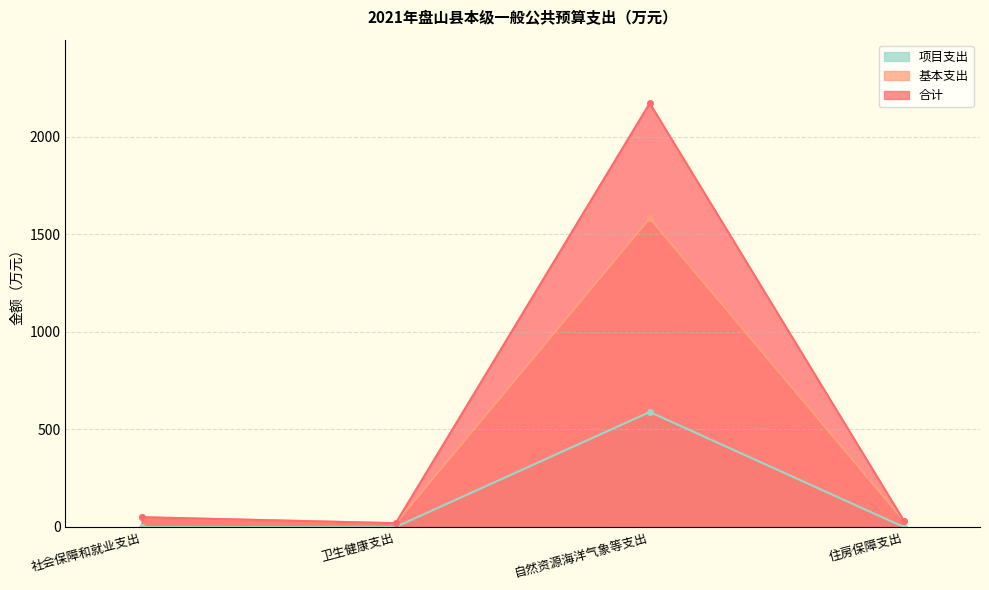

Reading left to right, extract all data points from this chart.

合计: 社会保障和就业支出=49.9	卫生健康支出=19.3	自然资源海洋气象等支出=2172.9	住房保障支出=33.0
基本支出: 社会保障和就业支出=49.9	卫生健康支出=19.3	自然资源海洋气象等支出=1583.4	住房保障支出=33.0
项目支出: 社会保障和就业支出=0.0	卫生健康支出=0.0	自然资源海洋气象等支出=589.6	住房保障支出=0.0